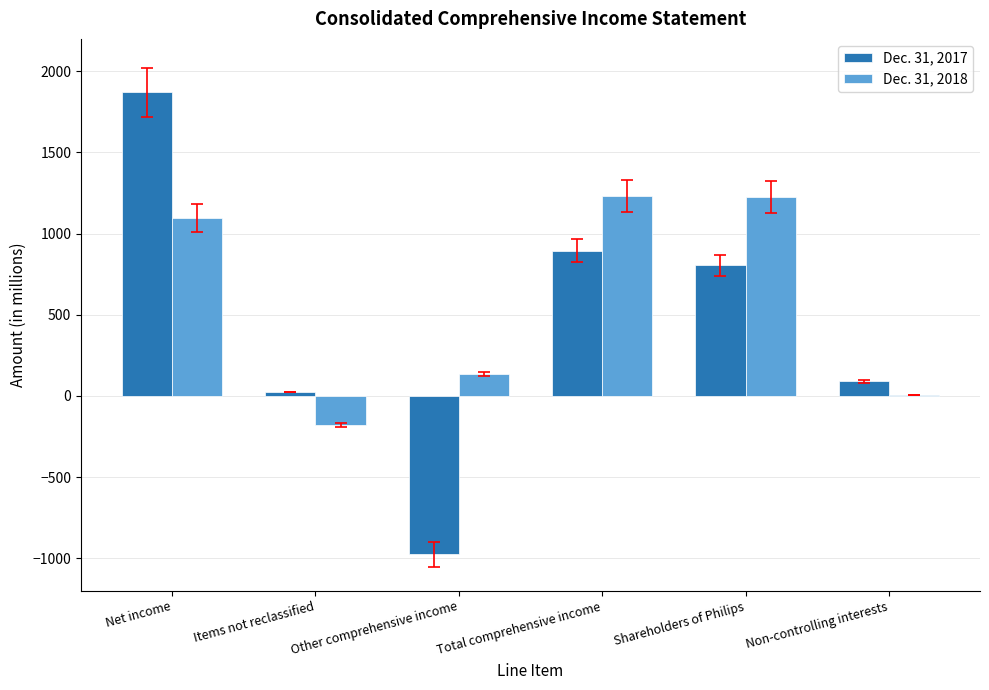

Which series changed the most between Shareholders of Philips and Non-controlling interests?

Dec. 31, 2018